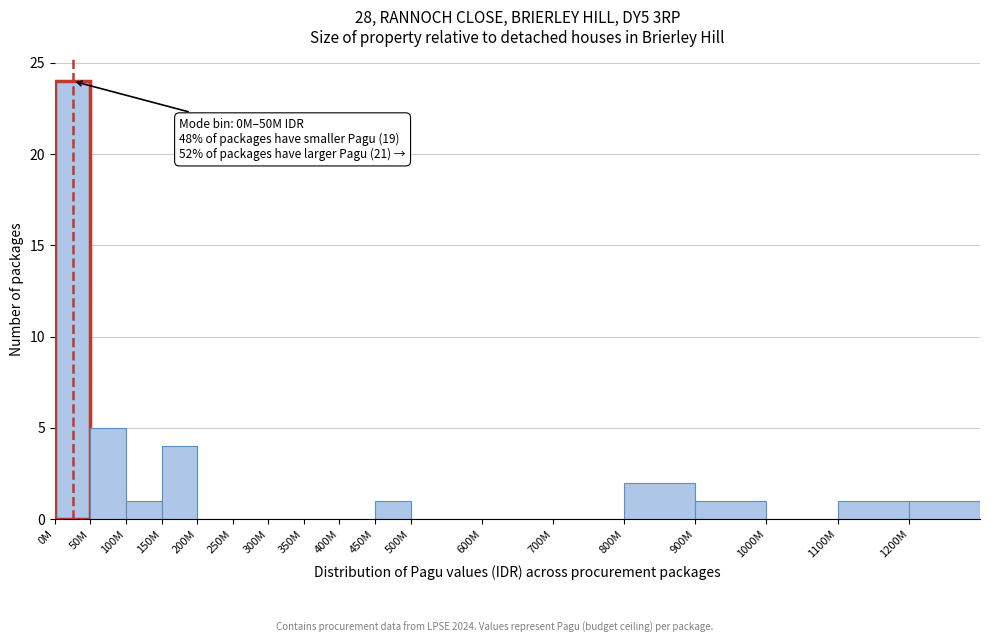

Reading left to right, list all the values displayed in this chart.

0M=24	50M=5	100M=1	150M=4	200M=0	250M=0	300M=0	350M=0	400M=0	450M=1	500M=0	600M=0	700M=0	800M=2	900M=1	1000M=0	1100M=1	1200M=1